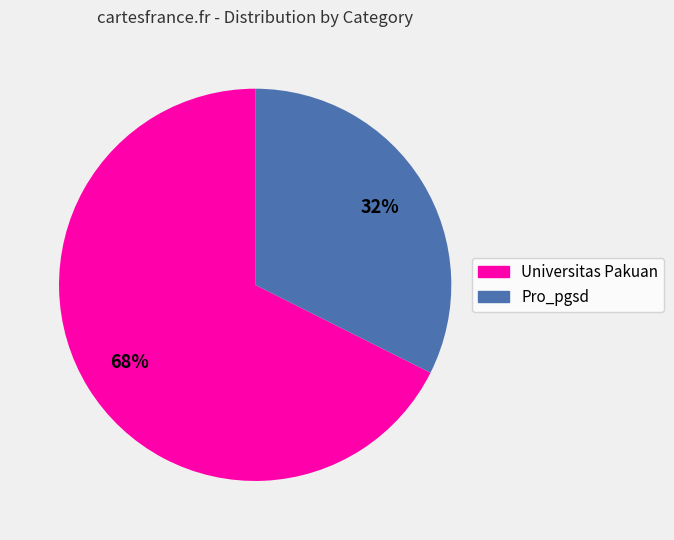

Do Pro_pgsd and Universitas Pakuan together represent more than half of the pie?

Yes